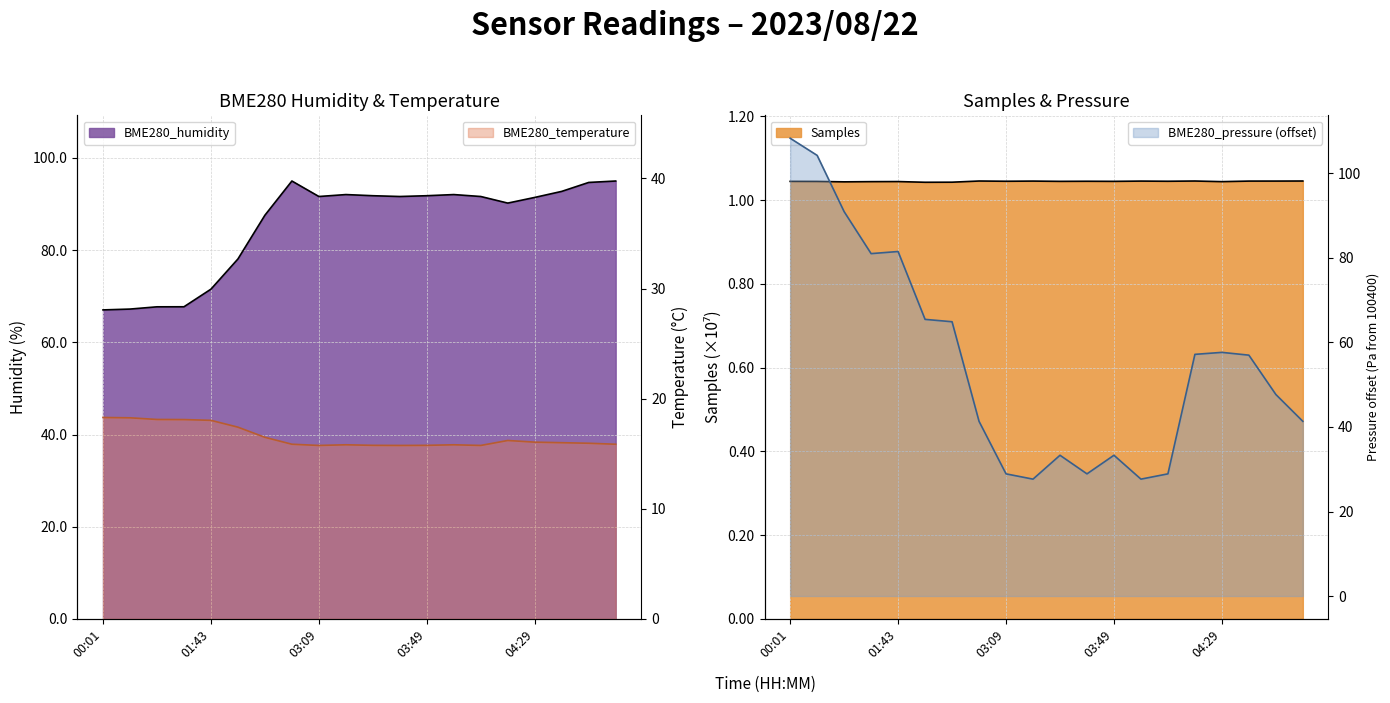

What is the sum of the Samples values at 03:29 and 04:39?

2.1